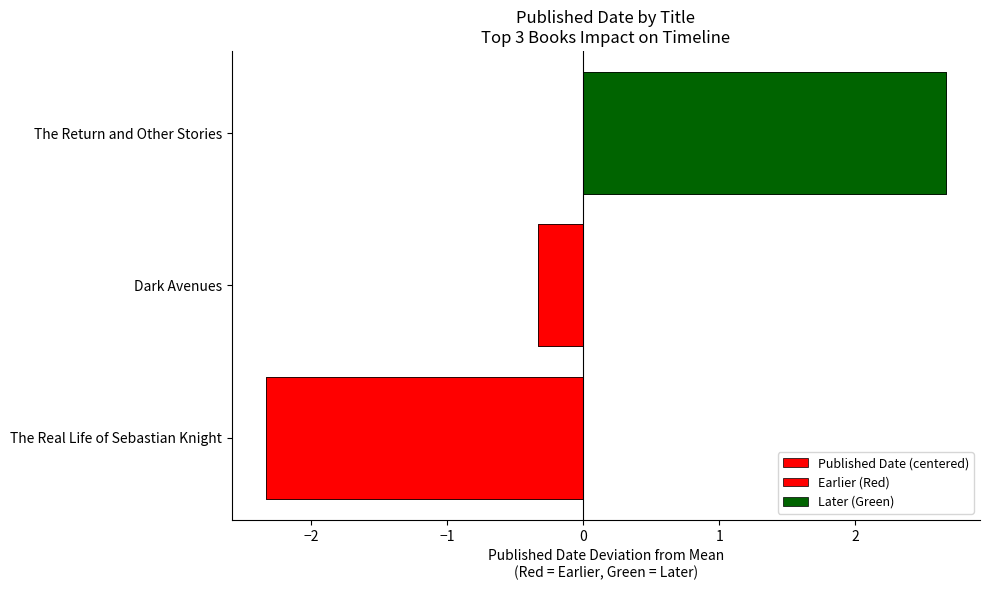

True or false: the data shows -0.5 at Dark Avenues.

False